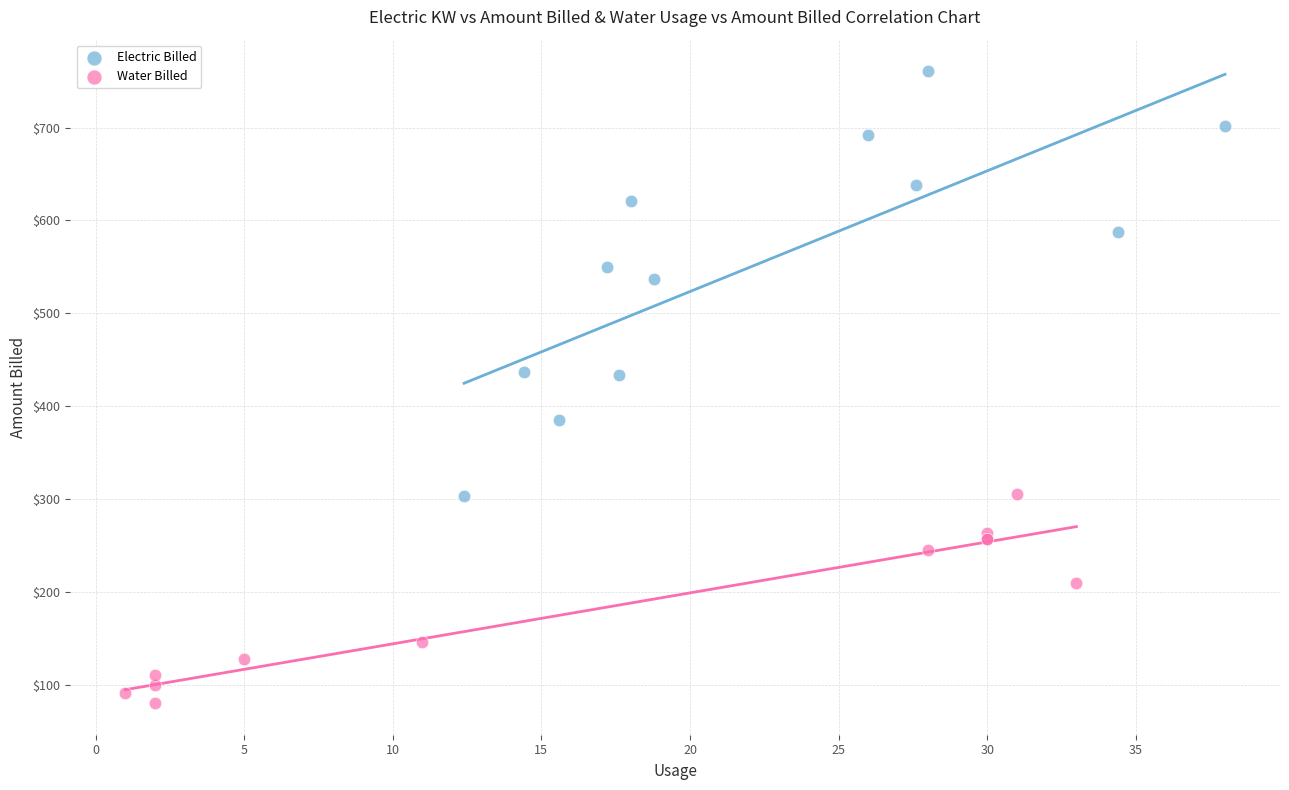

Which series has the largest Y range (max minus min)?

Electric Billed